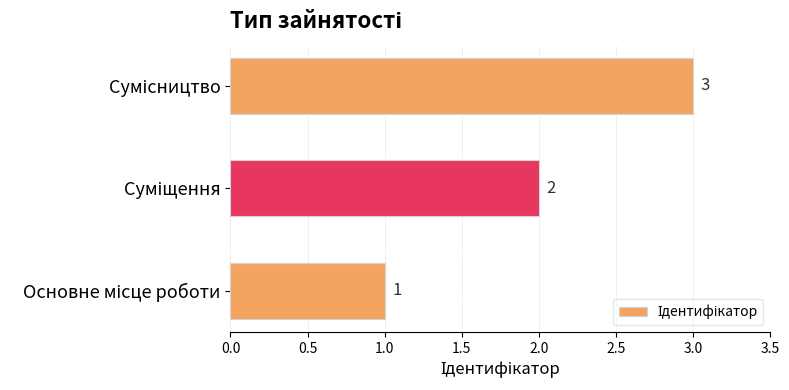

How many values are between 1 and 3?

3